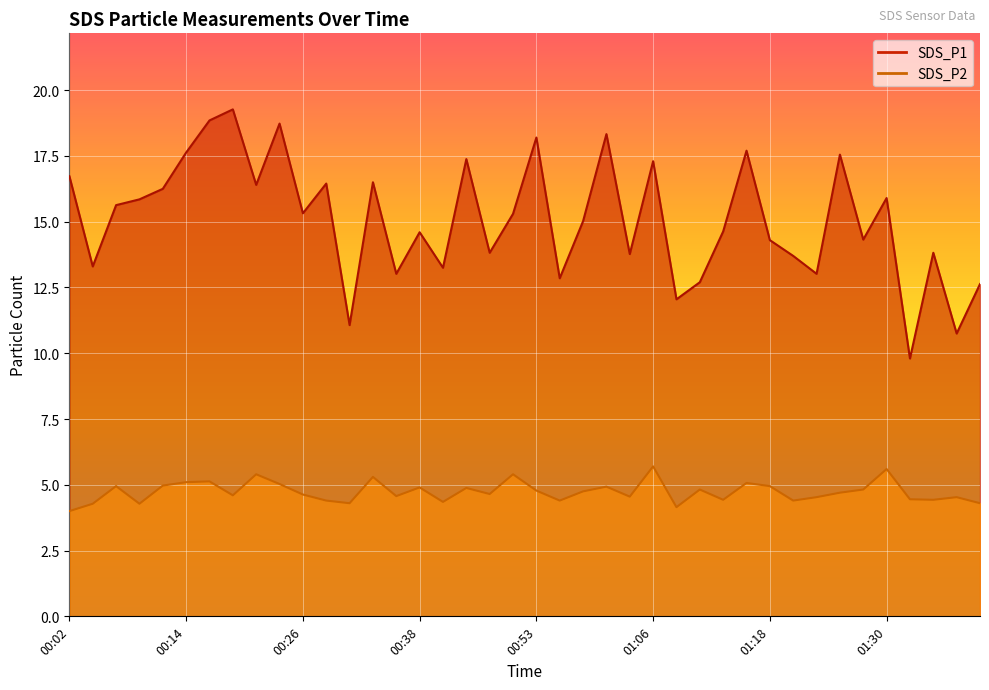

Reading left to right, extract all data points from this chart.

SDS_P1: 00:02=16.7	00:04=13.3	00:06=15.6	00:09=15.8	00:11=16.2	00:14=17.6	00:16=18.9	00:19=19.3	00:21=16.4	00:24=18.7	00:26=15.3	00:28=16.4	00:31=11.1	00:33=16.5	00:36=13.0	00:38=14.6	00:43=13.2	00:46=17.4	00:48=13.8	00:51=15.3	00:53=18.2	00:56=12.8	00:58=15.0	01:01=18.3	01:03=13.8	01:06=17.3	01:08=12.1	01:11=12.7	01:13=14.6	01:15=17.7	01:18=14.3	01:20=13.7	01:23=13.0	01:25=17.6	01:28=14.3	01:30=15.9	01:33=9.8	01:35=13.8	01:38=10.8	01:40=12.6
SDS_P2: 00:02=4.0	00:04=4.3	00:06=5.0	00:09=4.3	00:11=5.0	00:14=5.1	00:16=5.1	00:19=4.6	00:21=5.4	00:24=5.0	00:26=4.6	00:28=4.4	00:31=4.3	00:33=5.3	00:36=4.6	00:38=4.9	00:43=4.3	00:46=4.9	00:48=4.7	00:51=5.4	00:53=4.8	00:56=4.4	00:58=4.8	01:01=4.9	01:03=4.5	01:06=5.7	01:08=4.2	01:11=4.8	01:13=4.4	01:15=5.1	01:18=5.0	01:20=4.4	01:23=4.5	01:25=4.7	01:28=4.8	01:30=5.6	01:33=4.5	01:35=4.4	01:38=4.5	01:40=4.3